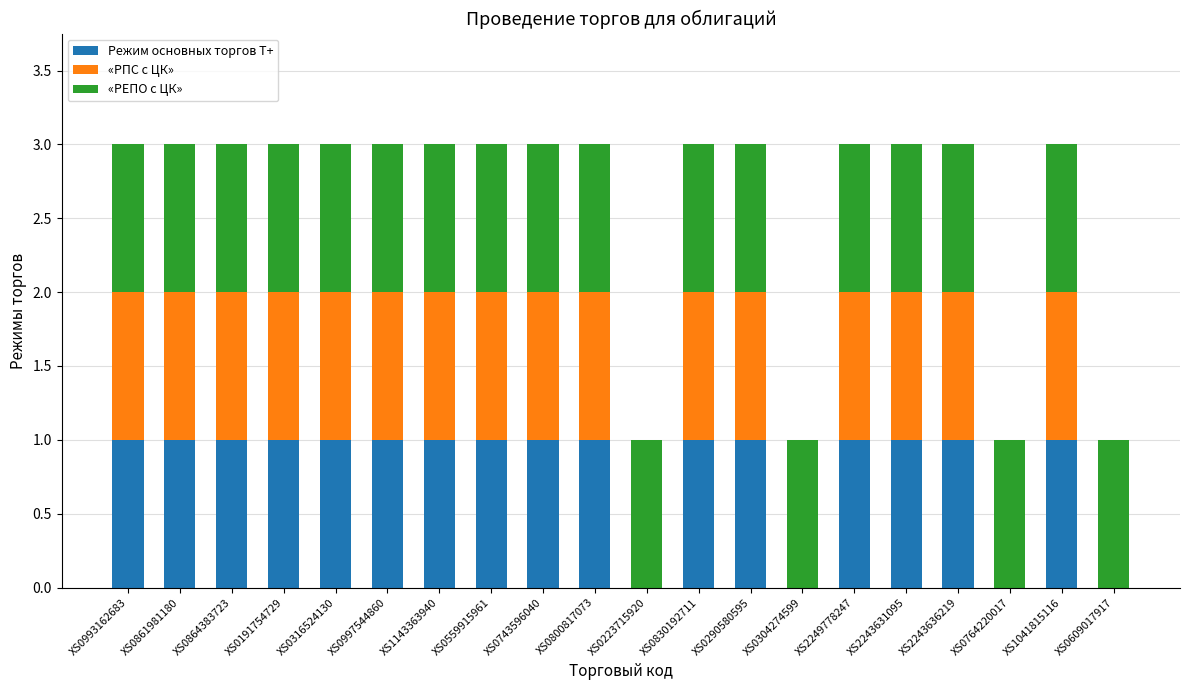

What is the sum of all Режим основных торгов T+ values?

16